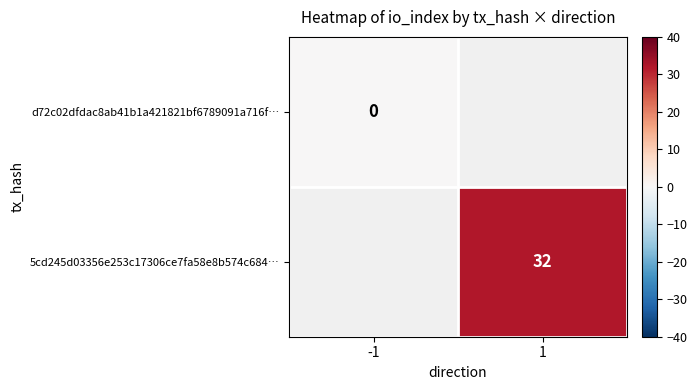

True or false: 5cd245d03356e253c17306ce7fa58e8b574c684… has a value of 32 at 1.

True